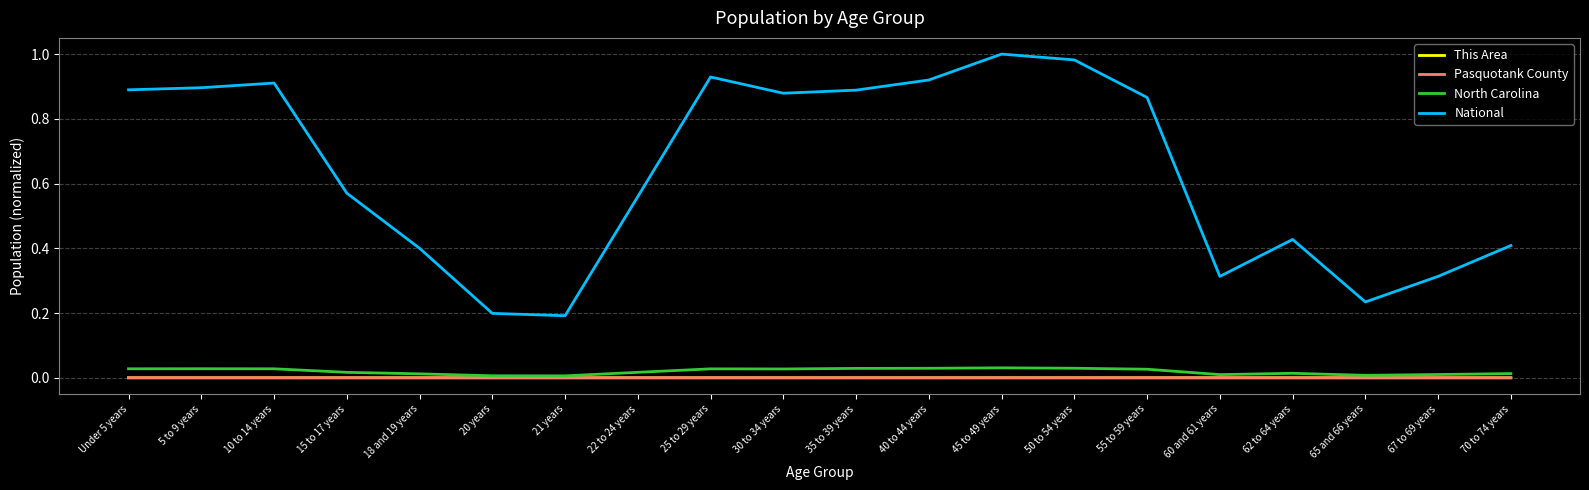

Which series has the widest spread of values?

National